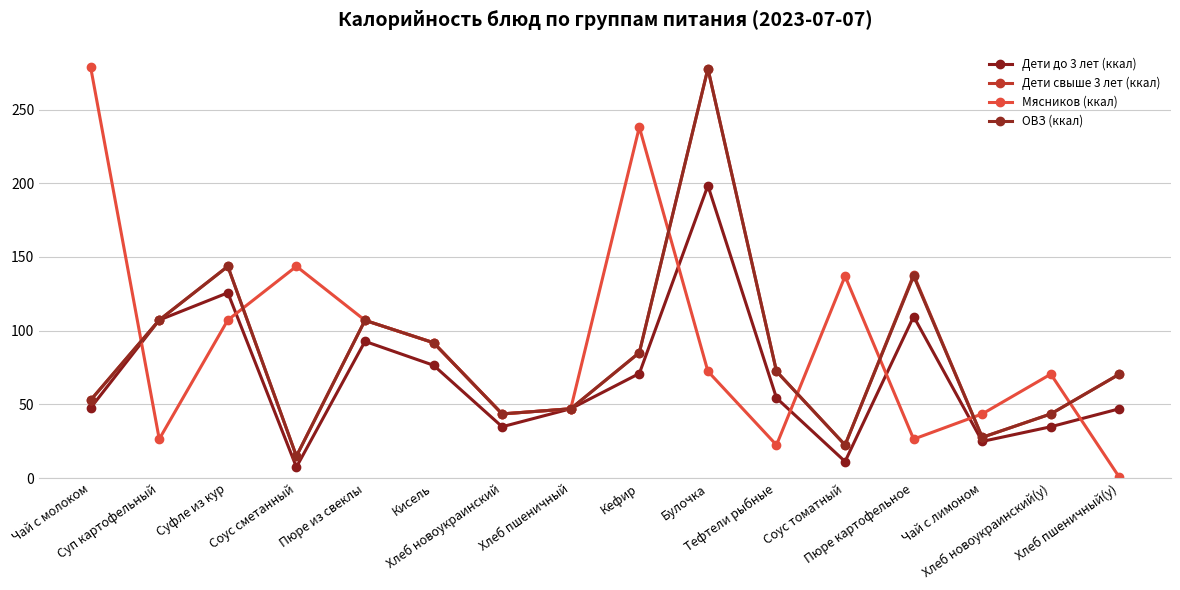

The value of Дети свыше 3 лет (ккал) at Соус сметанный is 14.8. True or false?

True